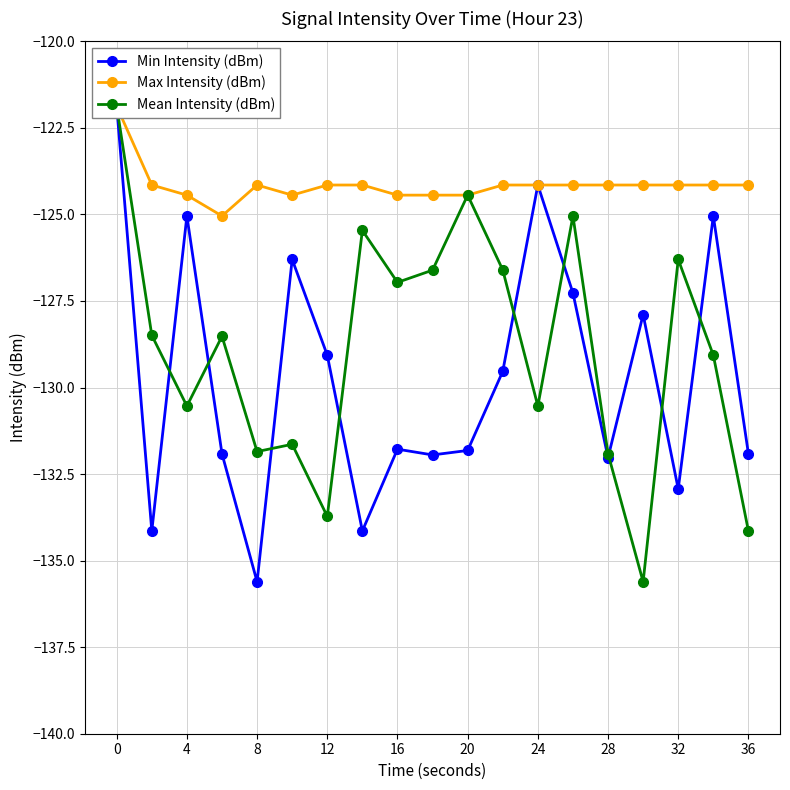

What is the lowest value of the Mean Intensity (dBm) series?

-135.6